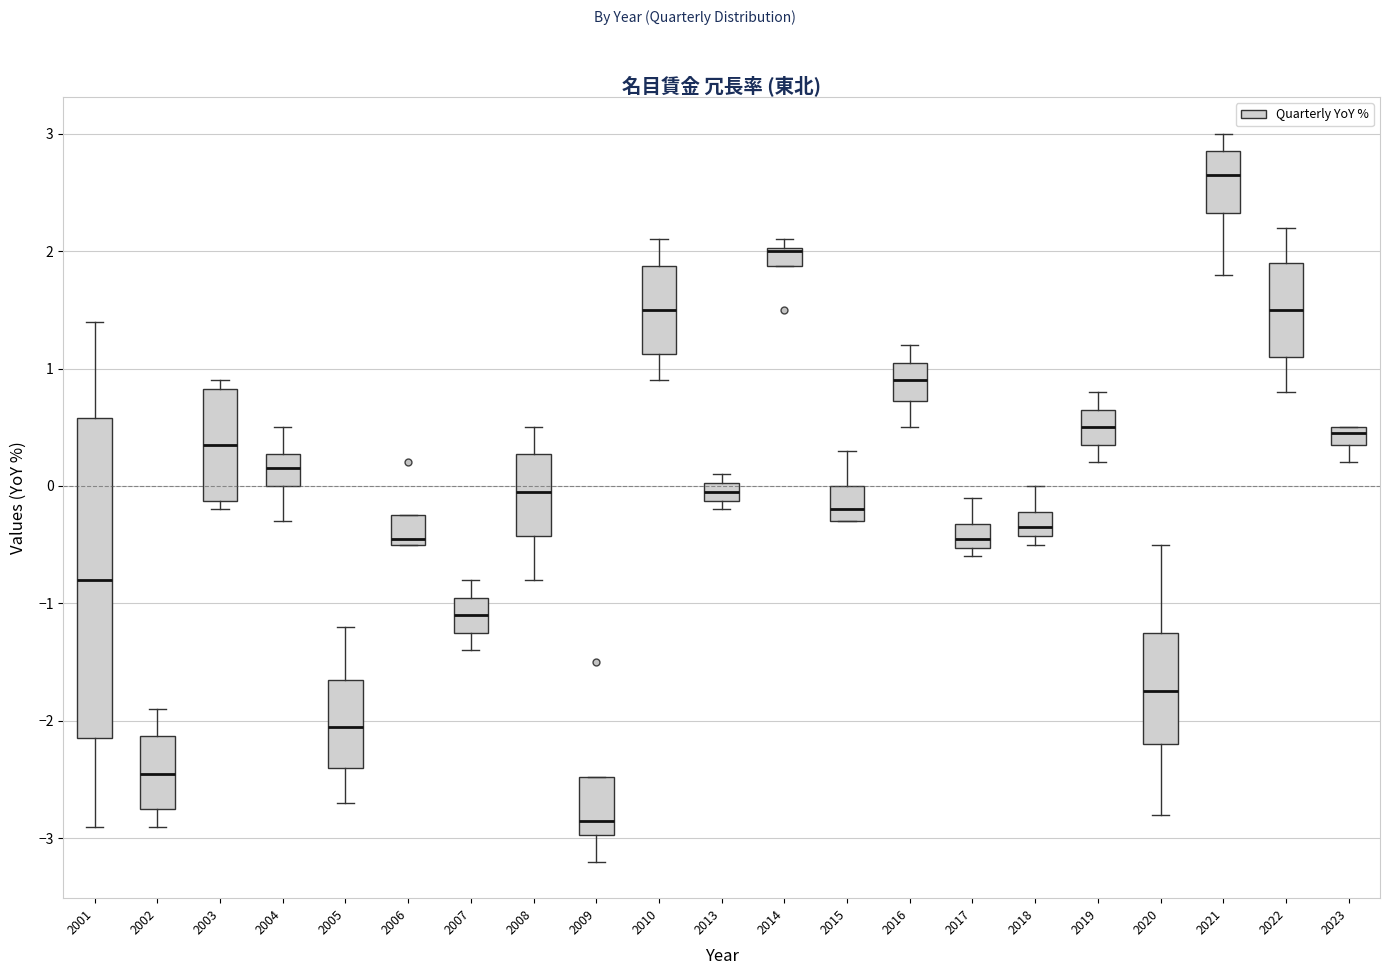

Where is the lower edge of the box at x = 2001 on the y-axis? The values are not printed on the chart, so give them approximately, as read against the axis.

-2.1